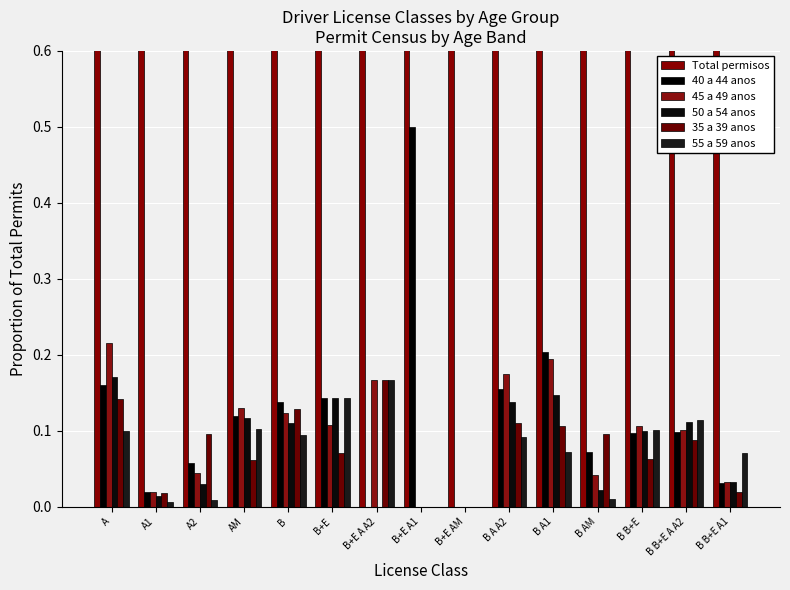

How many bars are there in each group?

6